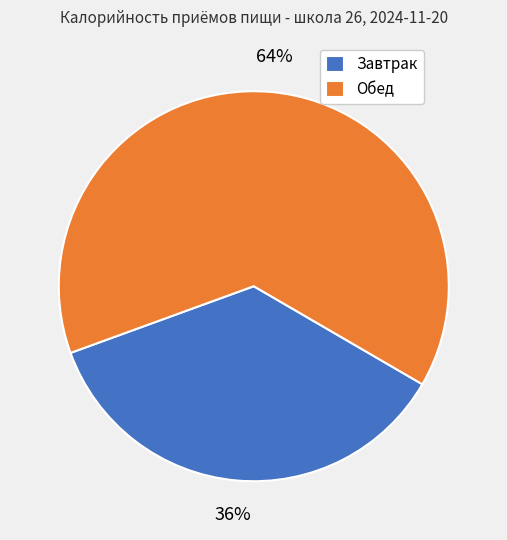

What is the smallest slice in the pie chart?

Завтрак